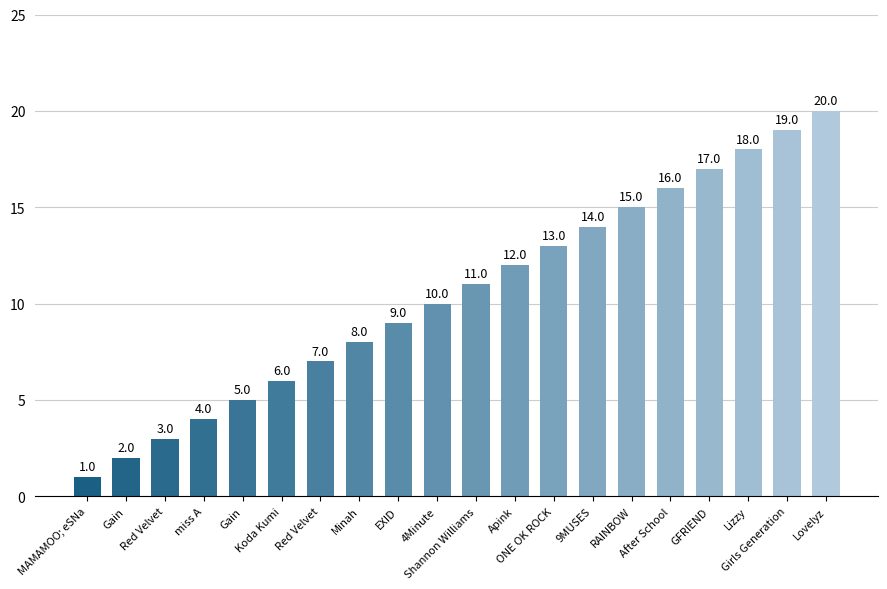

Is it true that the value at ONE OK ROCK is 9?

False